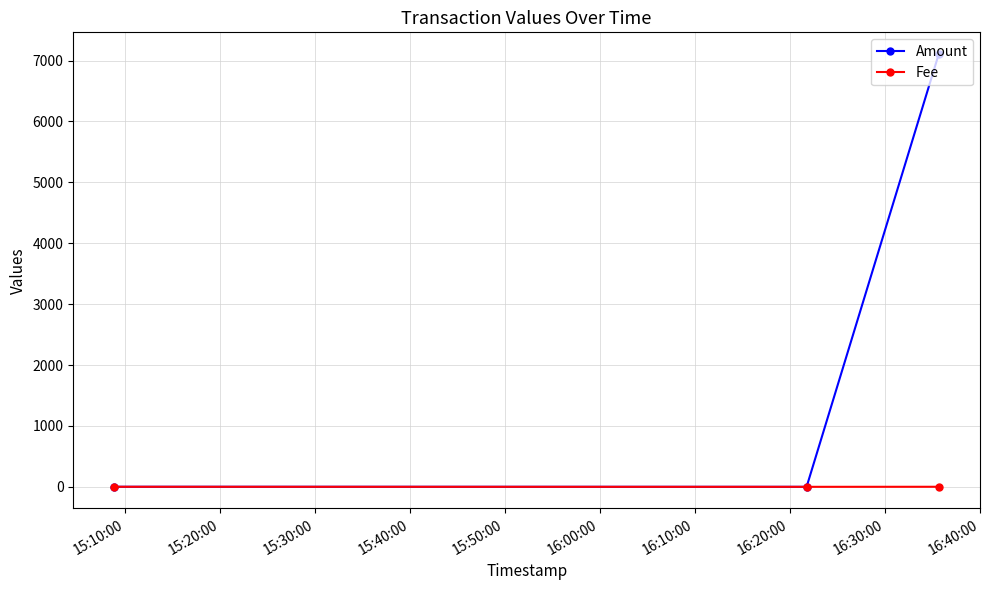

List the series in order of their peak value, lowest first.

Fee, Amount